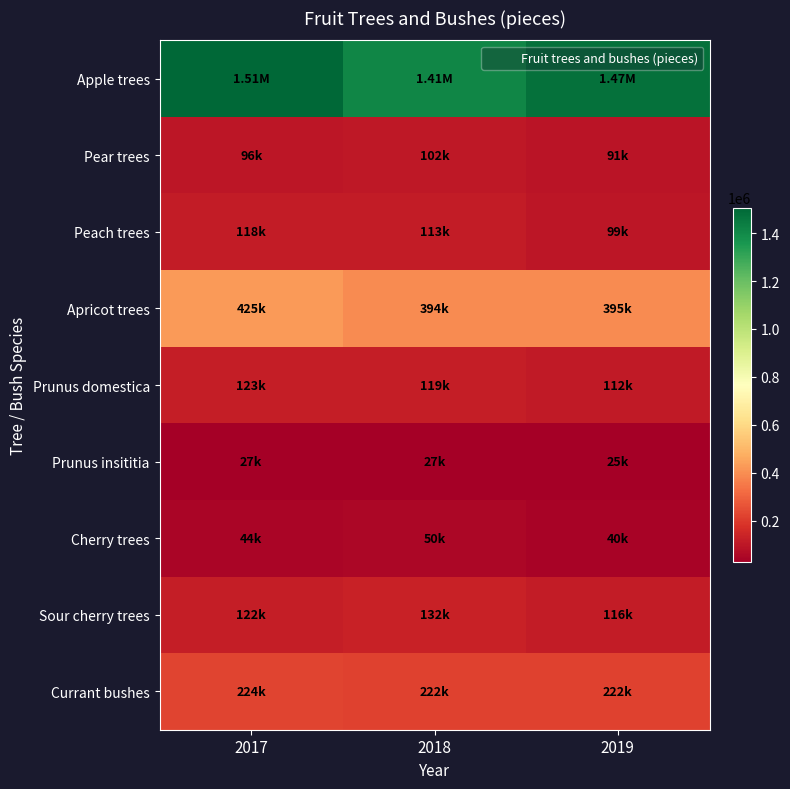

Reading left to right, transcribe all the data shown in this chart.

Apple trees: 2017=1506364	2018=1413712	2019=1472642
Pear trees: 2017=96111	2018=102361	2019=90534
Peach trees: 2017=117805	2018=113342	2019=99479
Apricot trees: 2017=425124	2018=394318	2019=394635
Prunus domestica: 2017=122685	2018=119373	2019=111907
Prunus insititia: 2017=27224	2018=27263	2019=25286
Cherry trees: 2017=43816	2018=49636	2019=39760
Sour cherry trees: 2017=121885	2018=131863	2019=115864
Currant bushes: 2017=224127	2018=221917	2019=221784